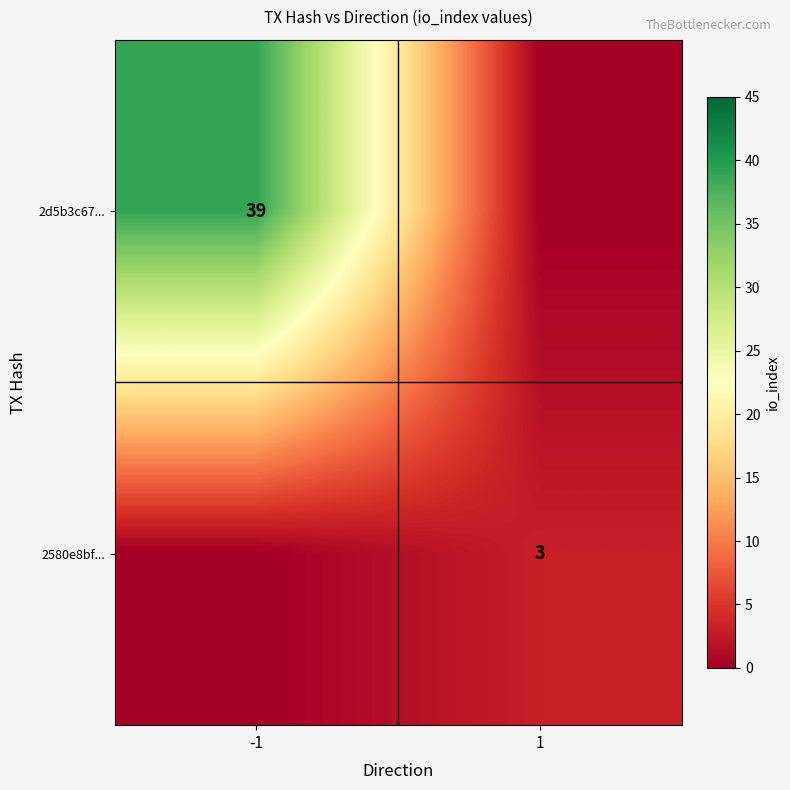

The value of 2580e8bf... at 1 is 3. True or false?

True